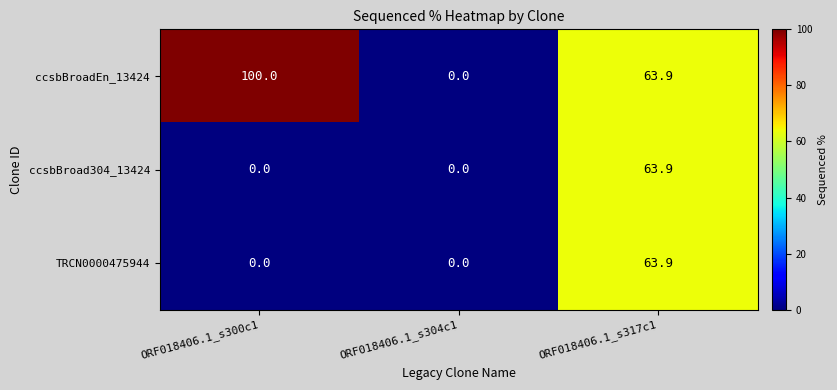

What is the sum of all ccsbBroadEn_13424 values?

163.9